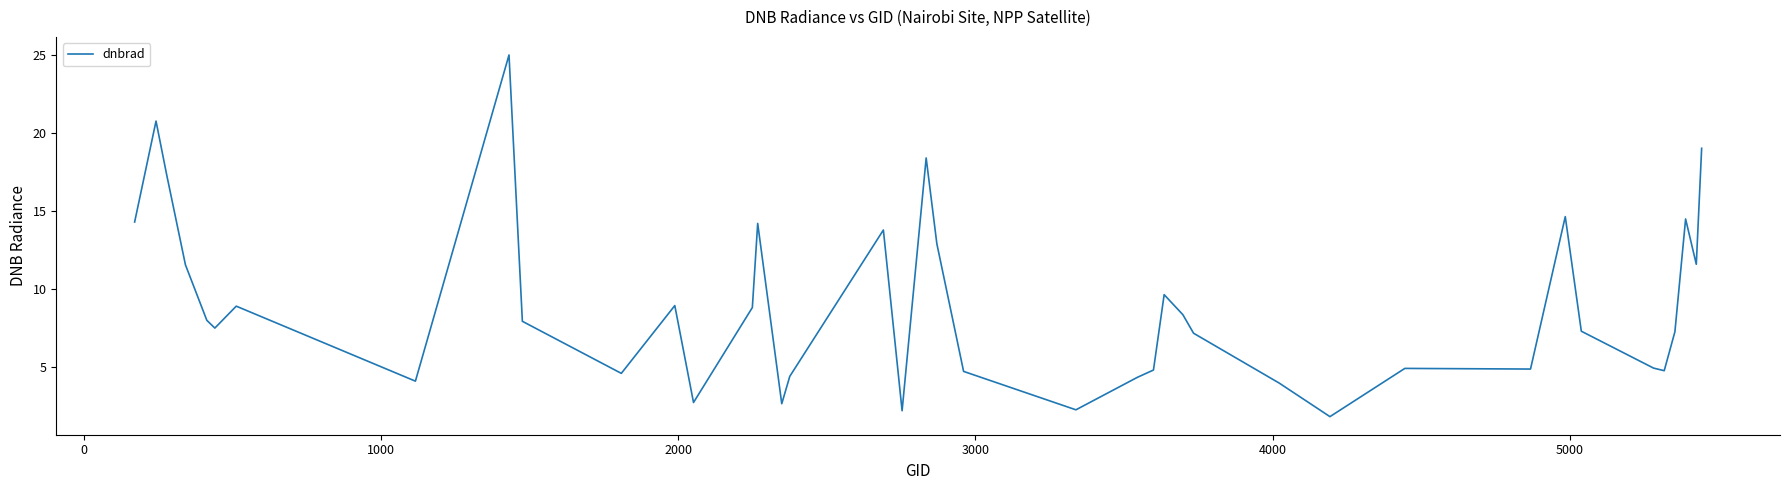

What is the difference between the maximum and minimum values?

23.2